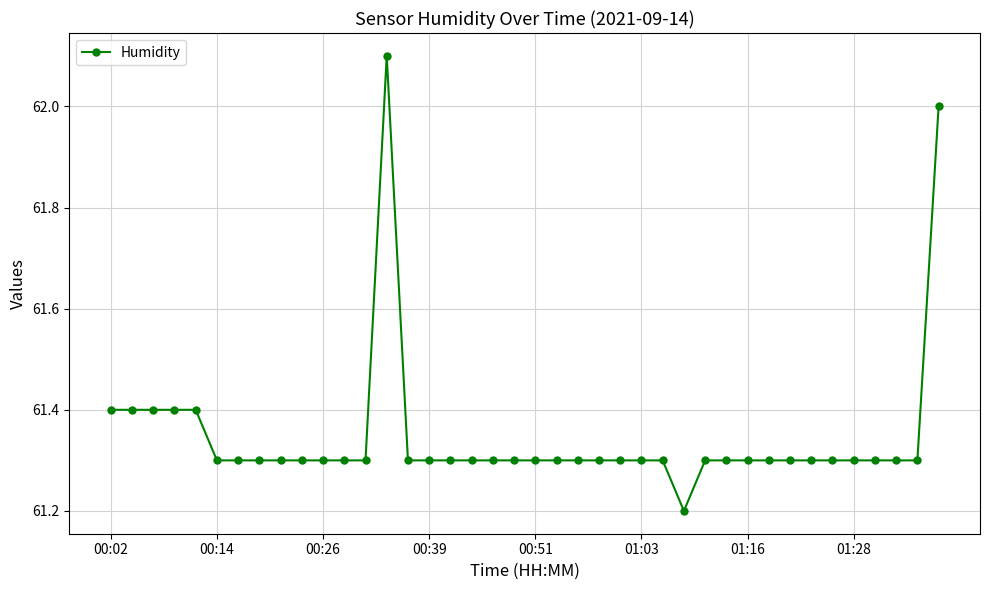

What is the value of the 15th point from the left?

61.3